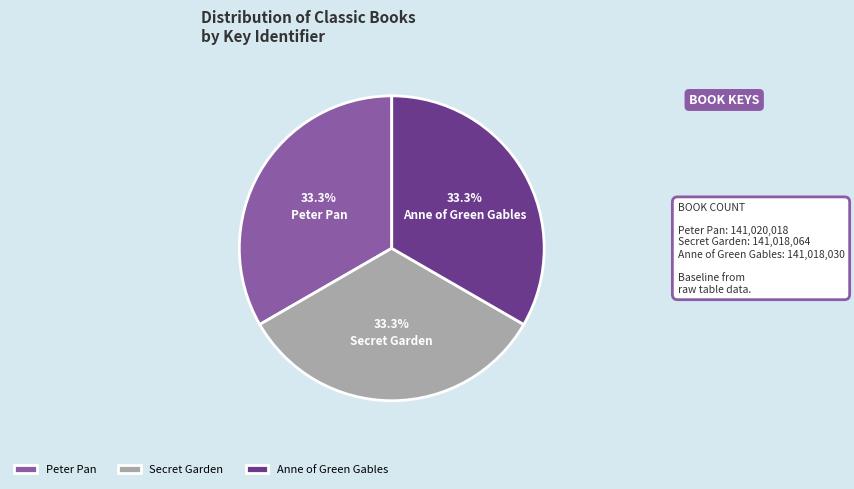

Approximately how many times larger is the value at Anne of Green Gables compared to Secret Garden?

1.0